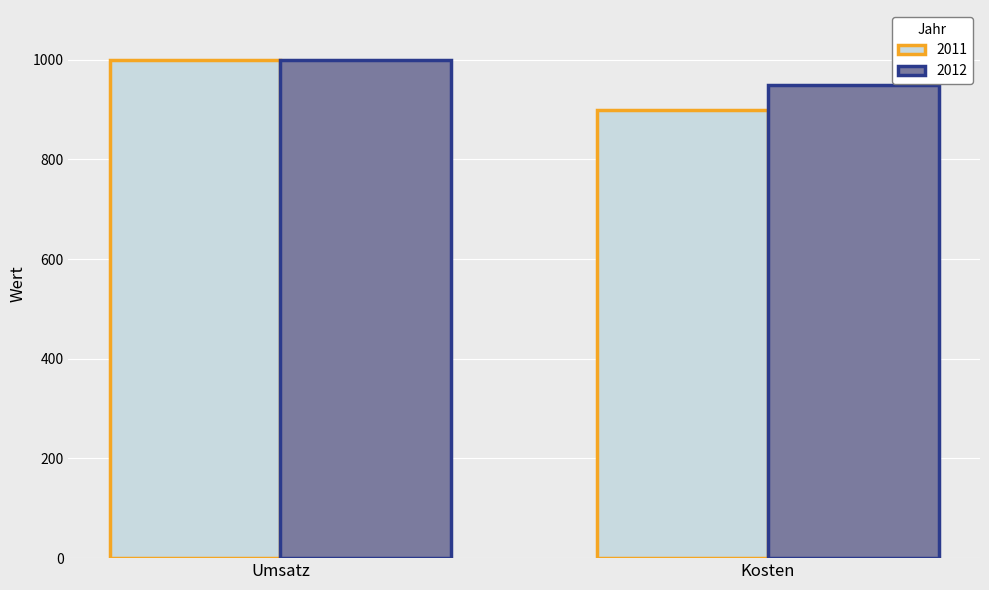

What value does the 2012 series have at Umsatz?

1000